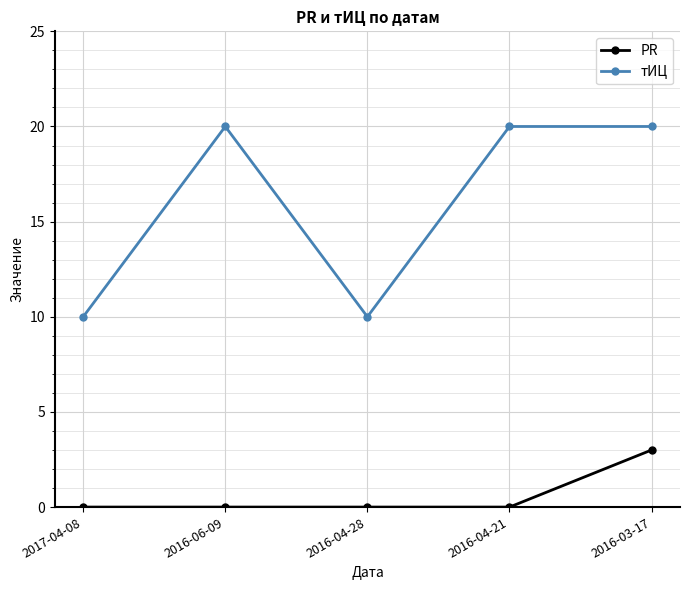

How many values in the тИЦ series are below 20?

2